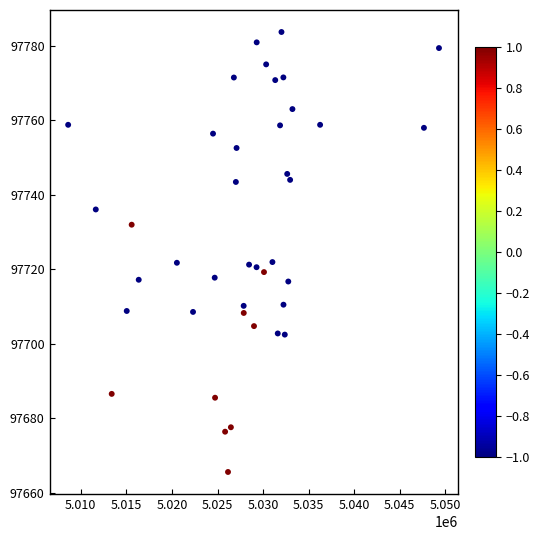

What is the range of X values (max minus min)?

40688.0